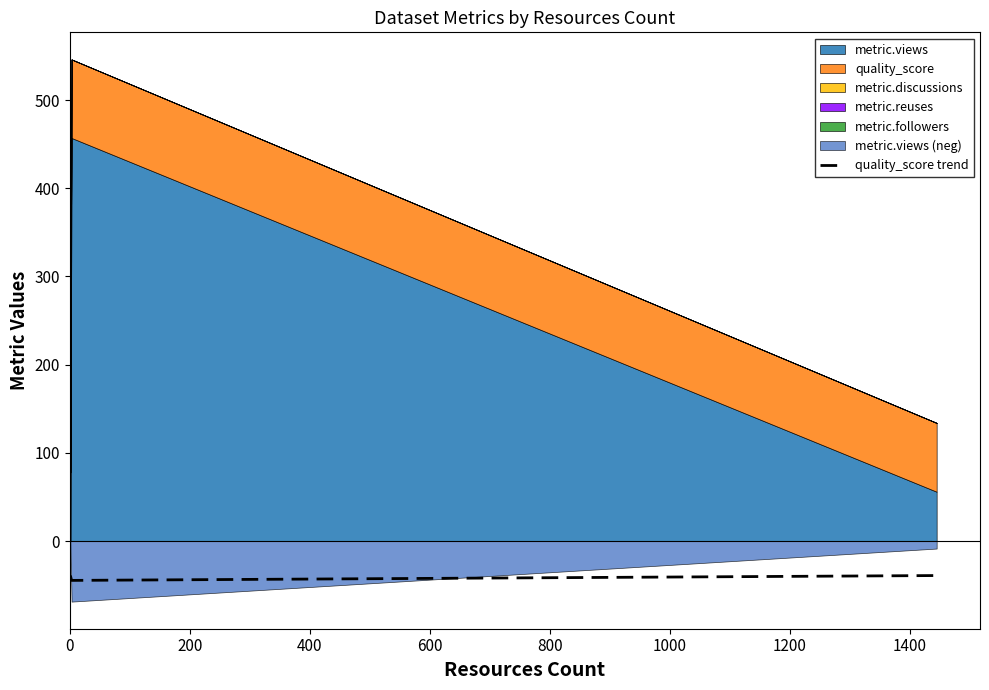

What is the minimum value for quality_score trend?

-44.5